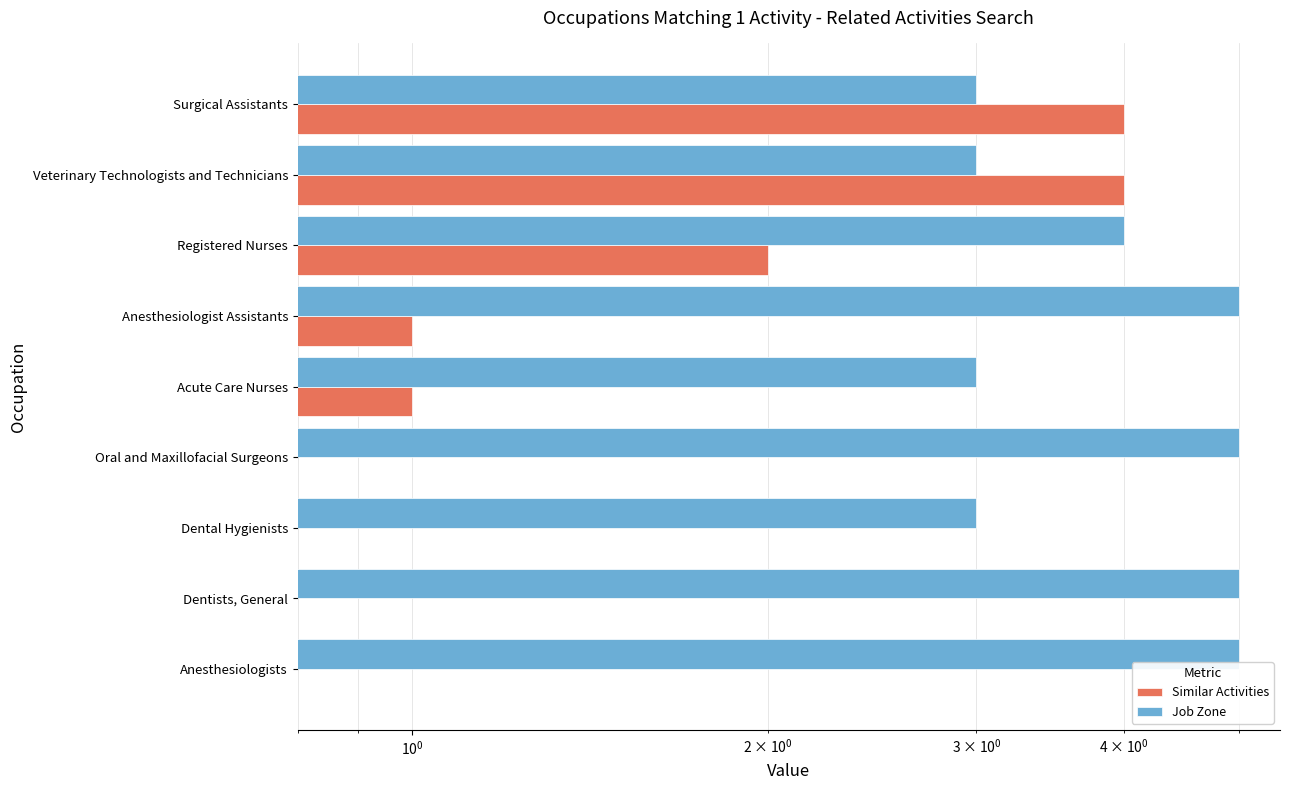

Reading right to left, what are all the values shown in this chart?

Similar Activities: 0	0	0	0	1	1	2	4	4
Job Zone: 5	5	3	5	3	5	4	3	3